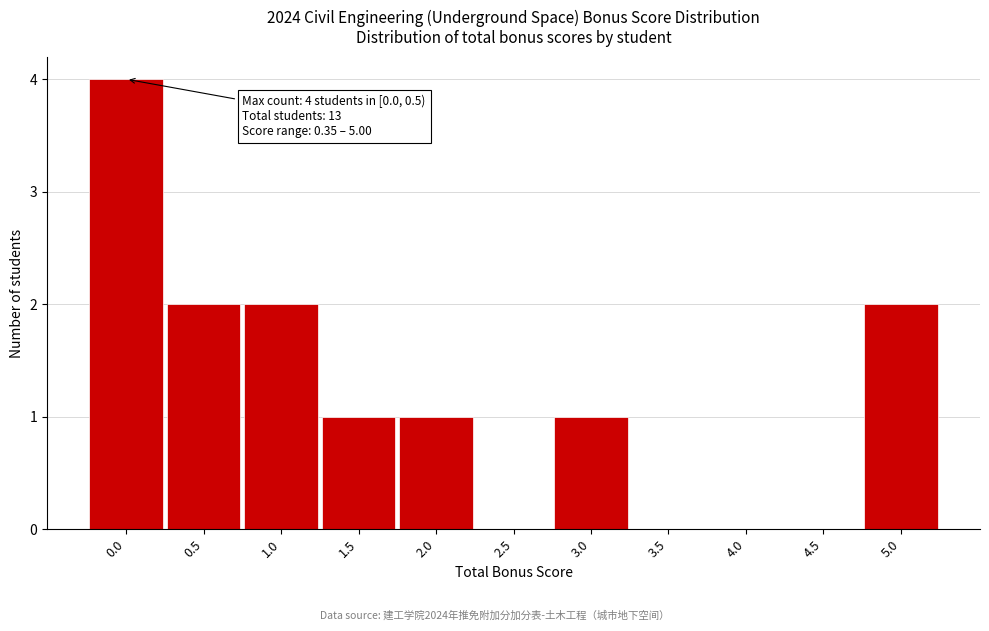

Reading left to right, what are all the values shown in this chart?

0.0=4	0.5=2	1.0=2	1.5=1	2.0=1	2.5=0	3.0=1	3.5=0	4.0=0	4.5=0	5.0=2